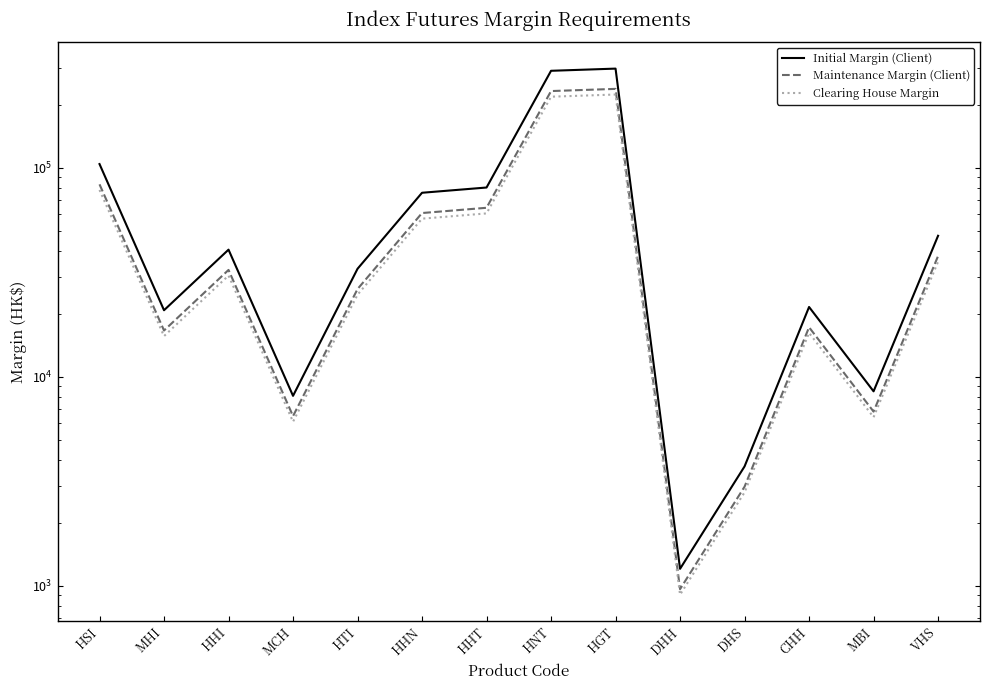

The value of Initial Margin (Client) at MBI is 5502. True or false?

False